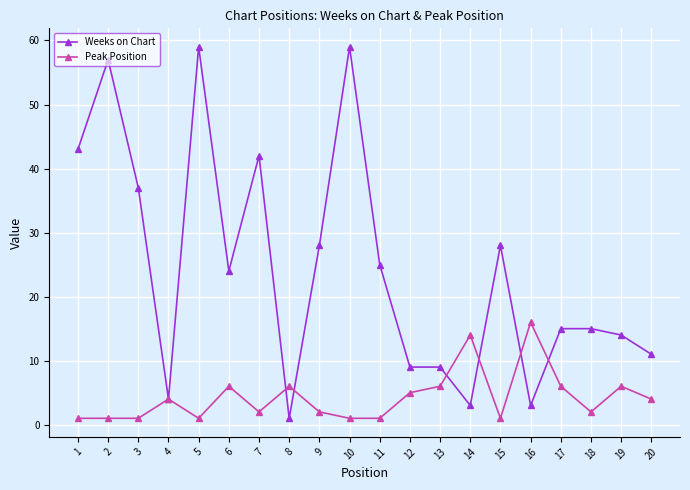

What is the average value of the Weeks on Chart series?

24